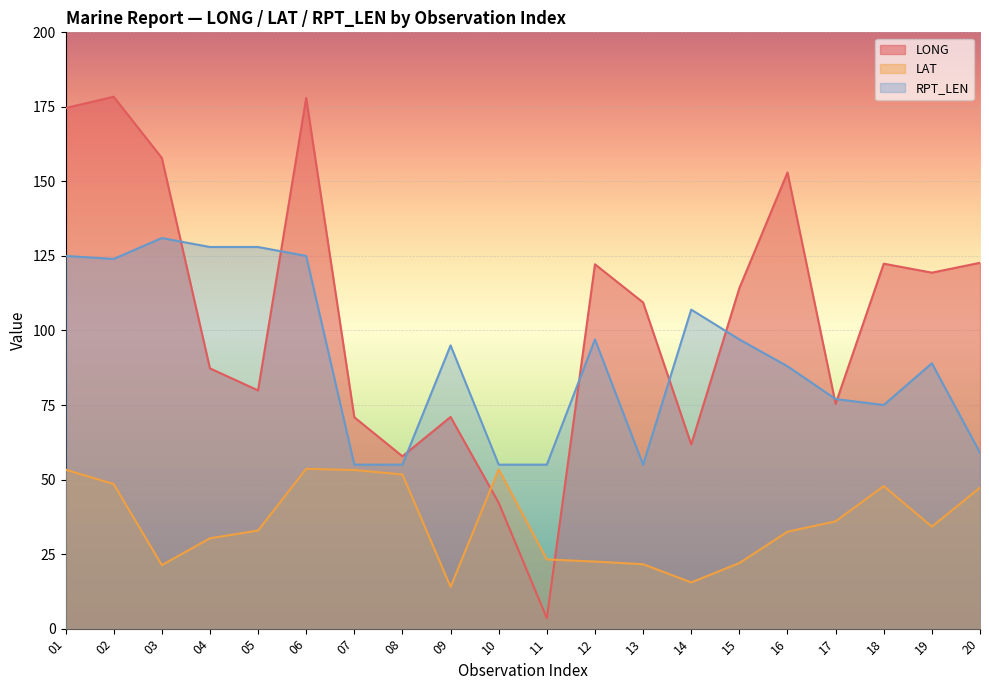

Reading right to left, transcribe all the data shown in this chart.

LONG: 122.7	119.4	122.4	75.4	153.0	114.2	61.8	109.4	122.2	3.5	42.2	71.0	57.8	70.9	178.0	79.9	87.3	157.9	178.4	174.6
LAT: 47.3	34.2	47.8	36.0	32.5	22.0	15.5	21.6	22.5	23.2	53.4	14.0	51.7	53.2	53.6	32.9	30.3	21.3	48.5	53.3
RPT_LEN: 59.0	89.0	75.0	77.0	88.0	97.0	107.0	55.0	97.0	55.0	55.0	95.0	55.0	55.0	125.0	128.0	128.0	131.0	124.0	125.0